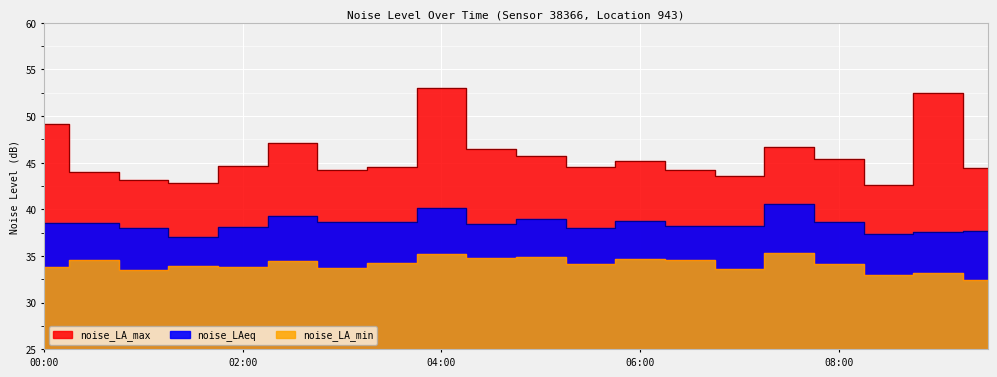

Which series has the largest total across all categories?

noise_LA_max